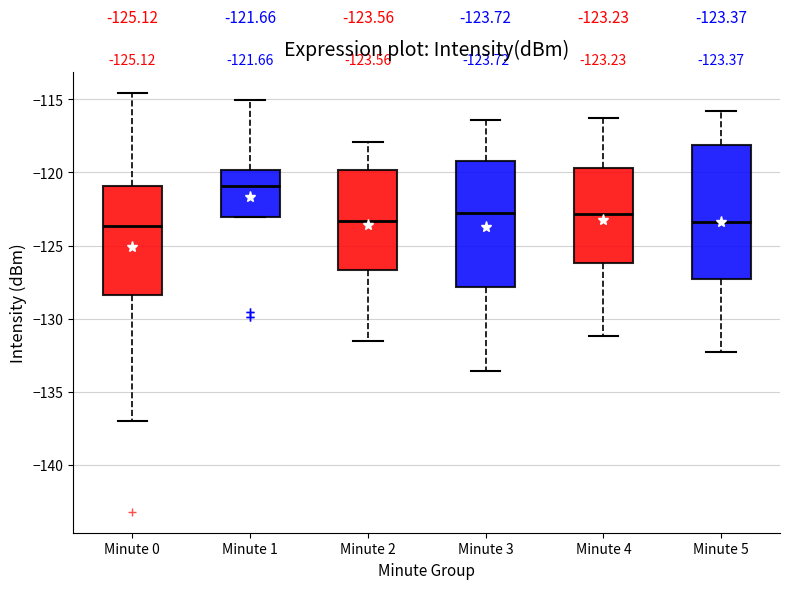

Which box is the tallest, from its lower edge to its upper edge?

Minute 5